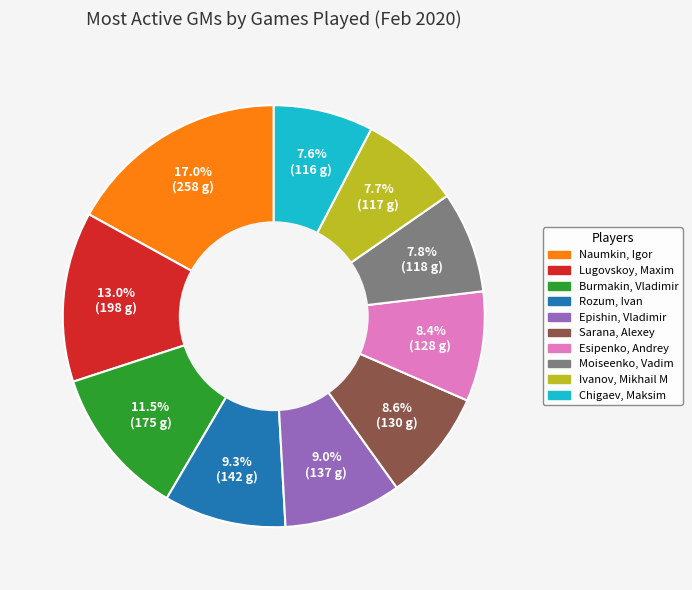

Between Rozum, Ivan and Naumkin, Igor, which is larger?

Naumkin, Igor